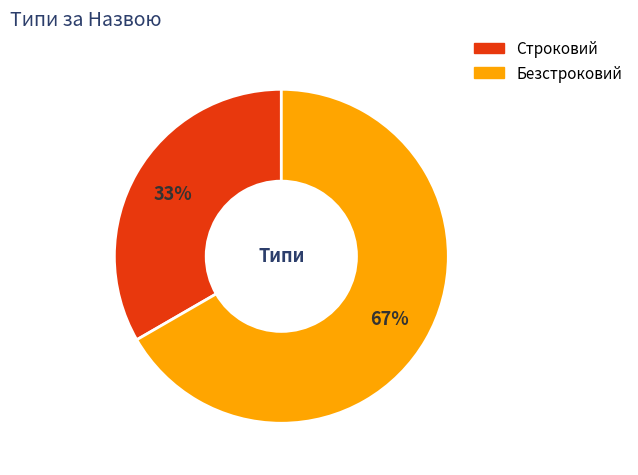

Which slice is the largest?

Безстроковий